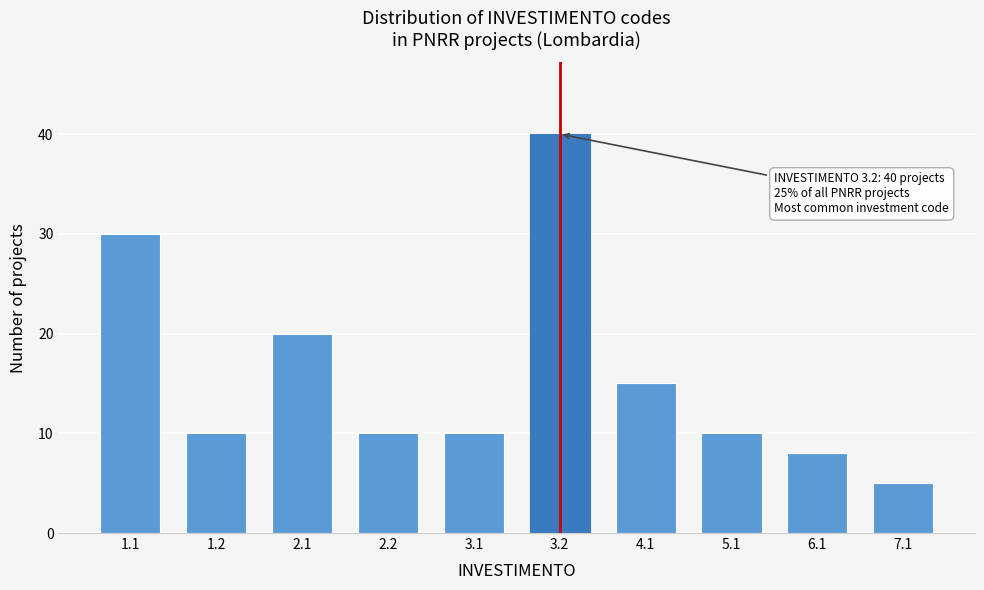

Reading left to right, transcribe all the data shown in this chart.

30	10	20	10	10	40	15	10	8	5